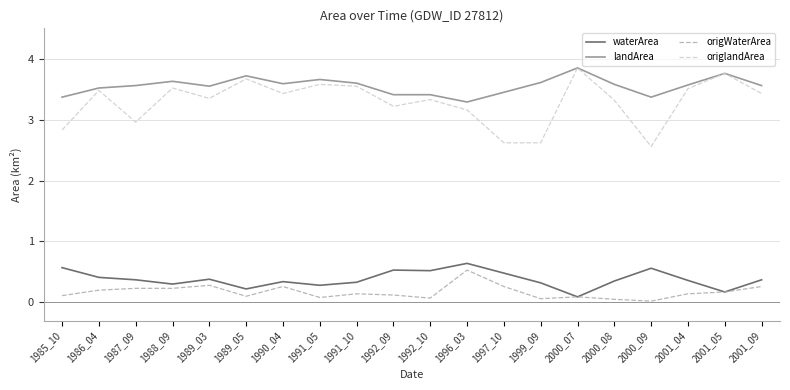

True or false: waterArea has a value of 0.6 at 1985_10.

True